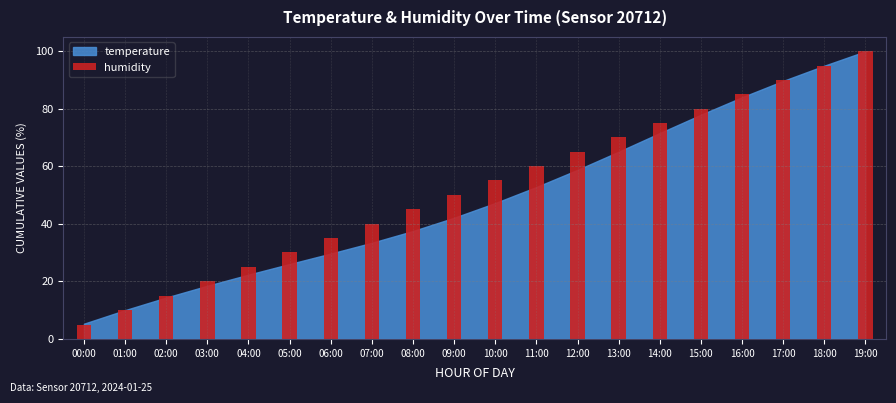

Where is the data nearest to the value 52?

09:00